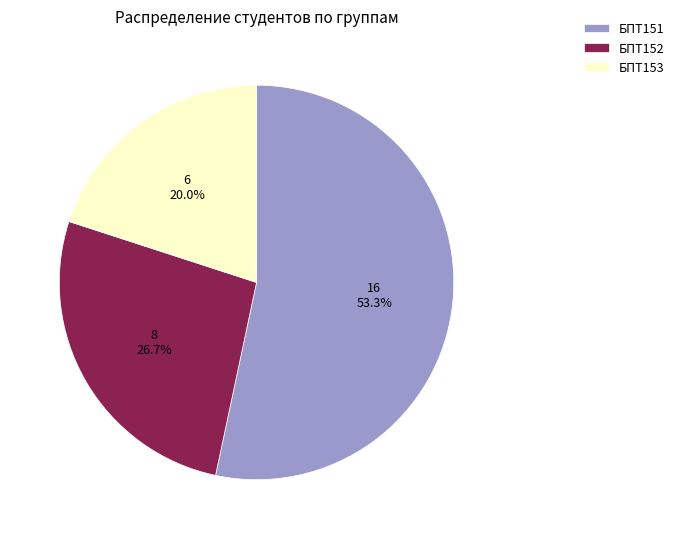

Which category has the biggest portion of the pie?

БПТ151